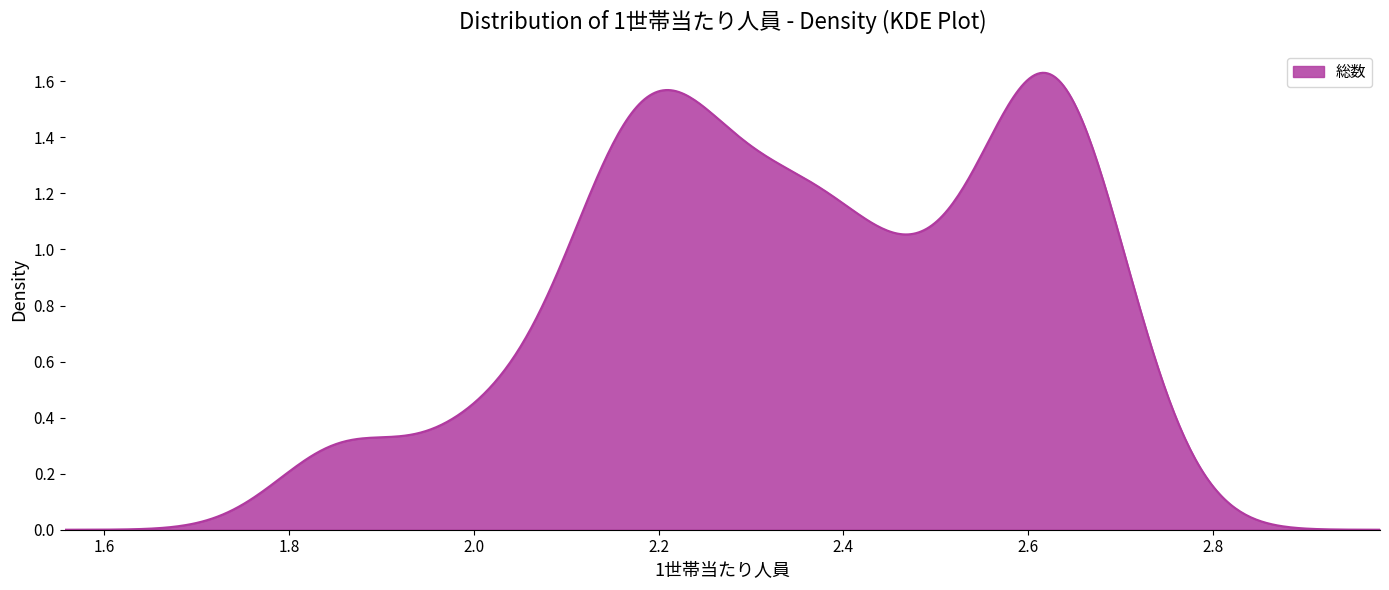

How many lines are shown in the chart?

1